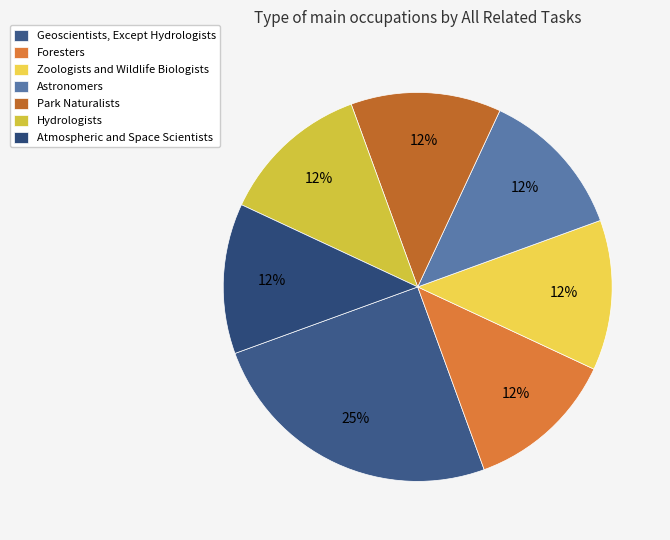

Which slice is the largest?

Geoscientists, Except Hydrologists